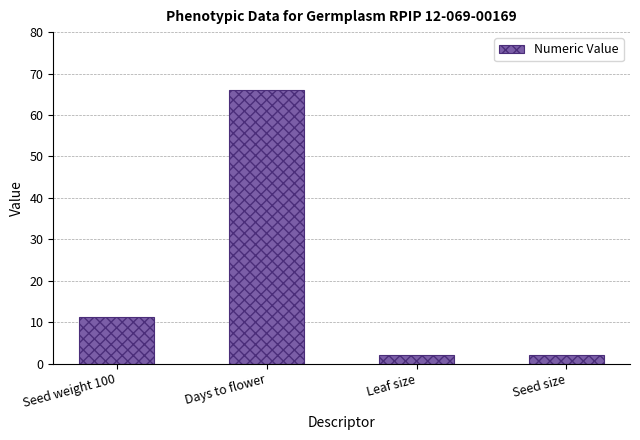

Is it true that the value at Days to flower is 66.0?

True